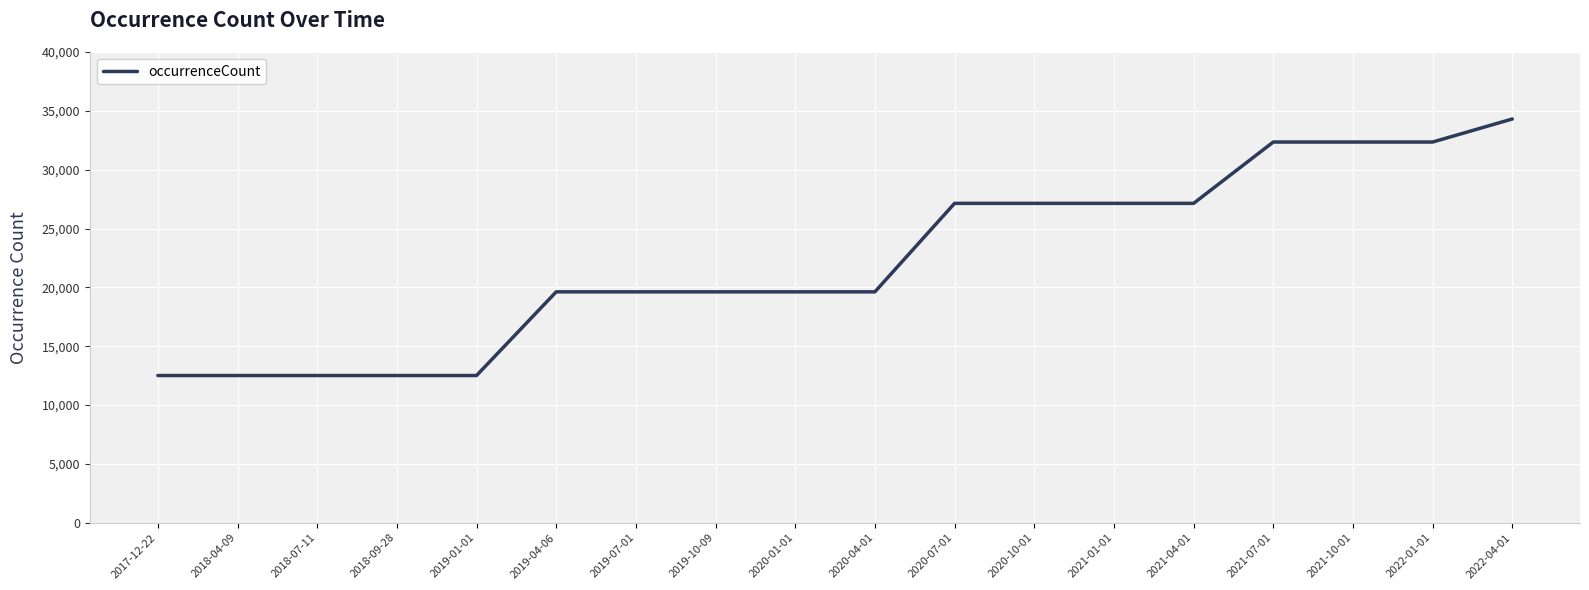

What is the sum of all values?

400541